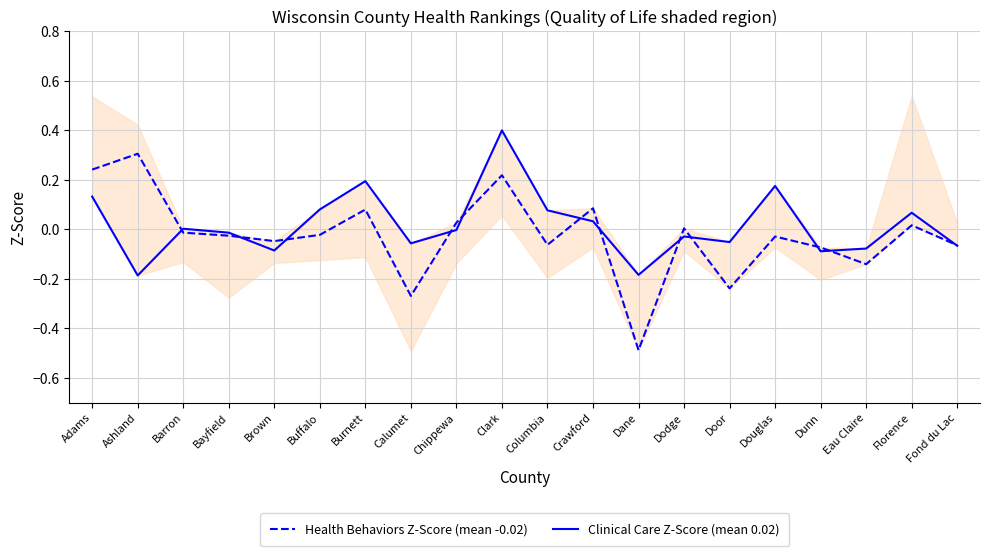

True or false: Health Behaviors Z-Score (mean -0.02) has a value of 0.1 at Adams.

False